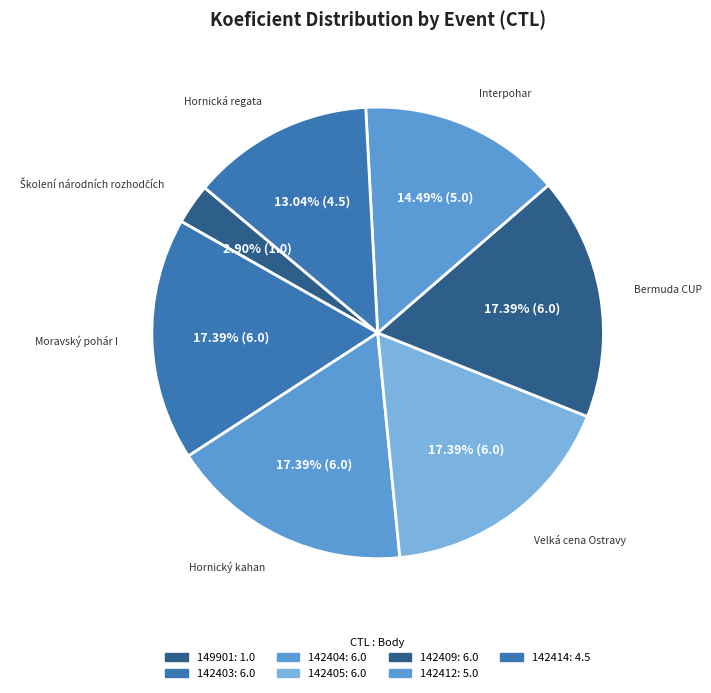

How many slices are in this pie chart?

7